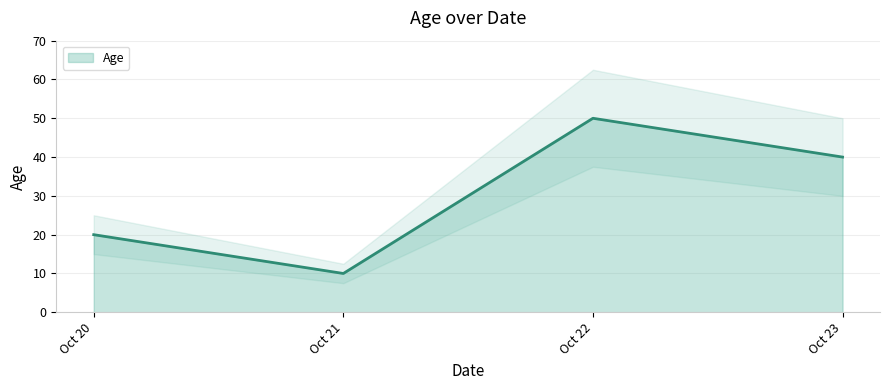

List the labels in order of Age value, largest first.

Oct 22, Oct 23, Oct 20, Oct 21